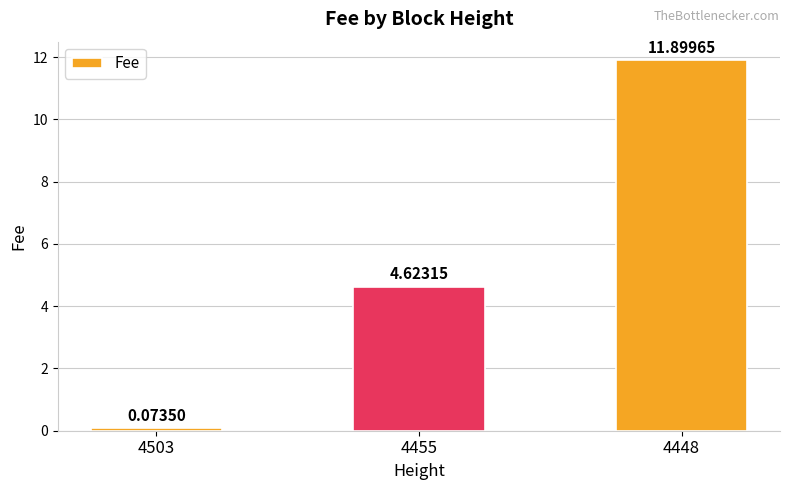

What is the sum of the values at 4503 and 4448?

12.0